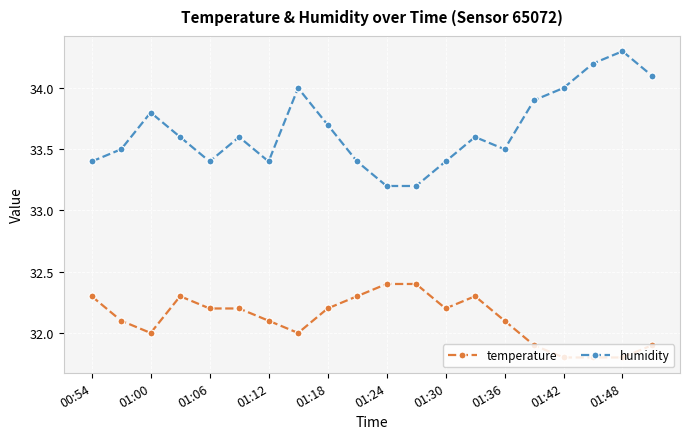

What is the sum of all humidity values?

673.2